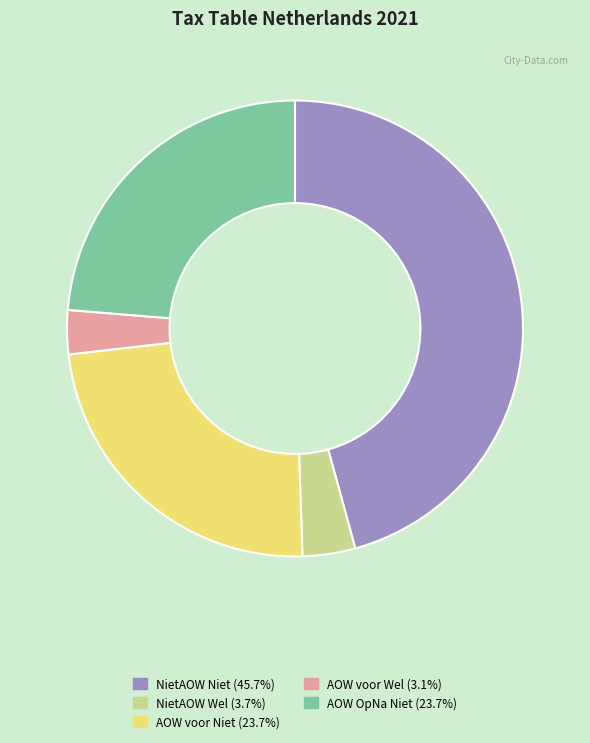

Is there any slice that represents more than half of the pie?

No